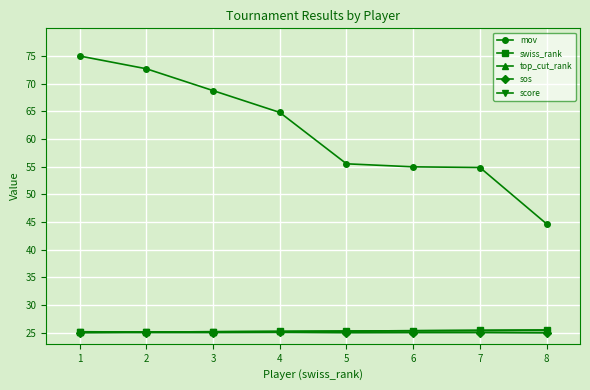

Is it true that mov equals 54.9 at 7?

True